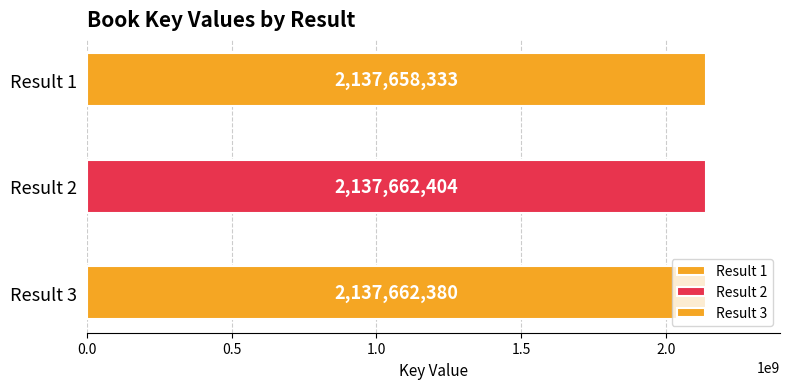

What is the smallest value displayed?

2137658333